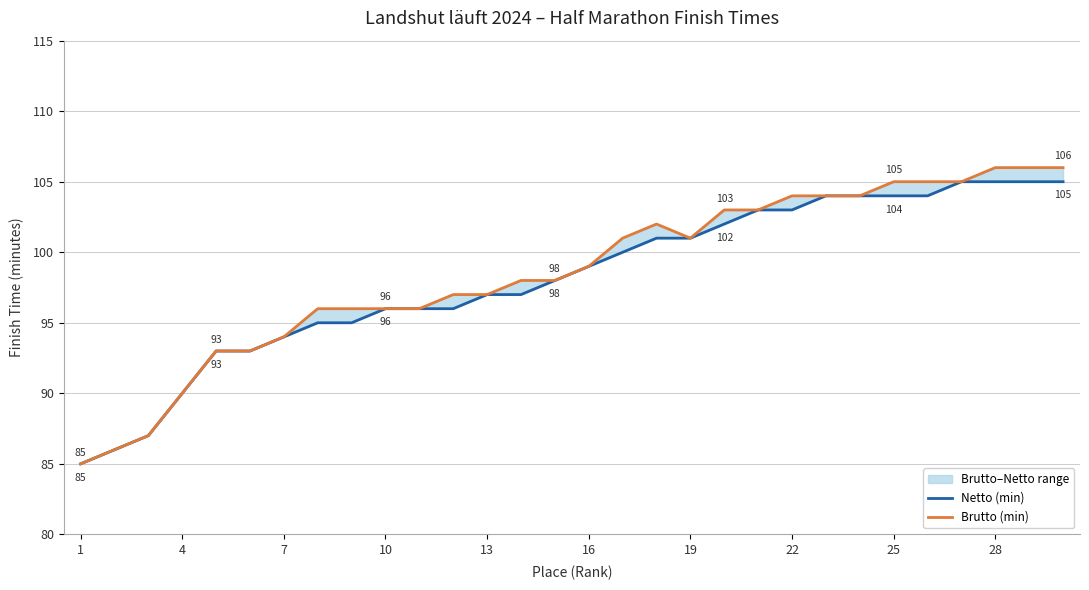

How many values in the Netto (min) series are below 99?

15